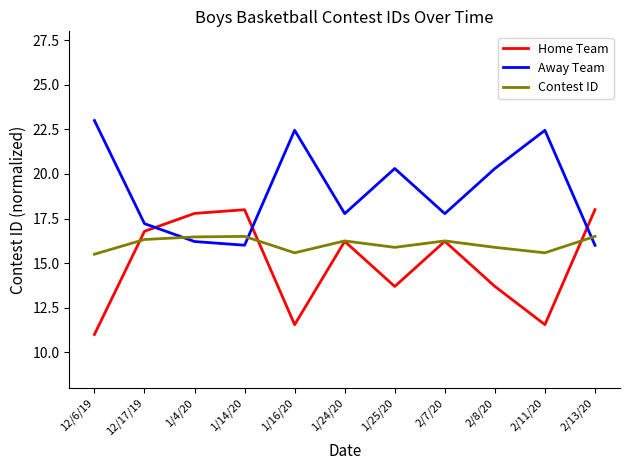

Which category has the lowest value across all series?

12/6/19